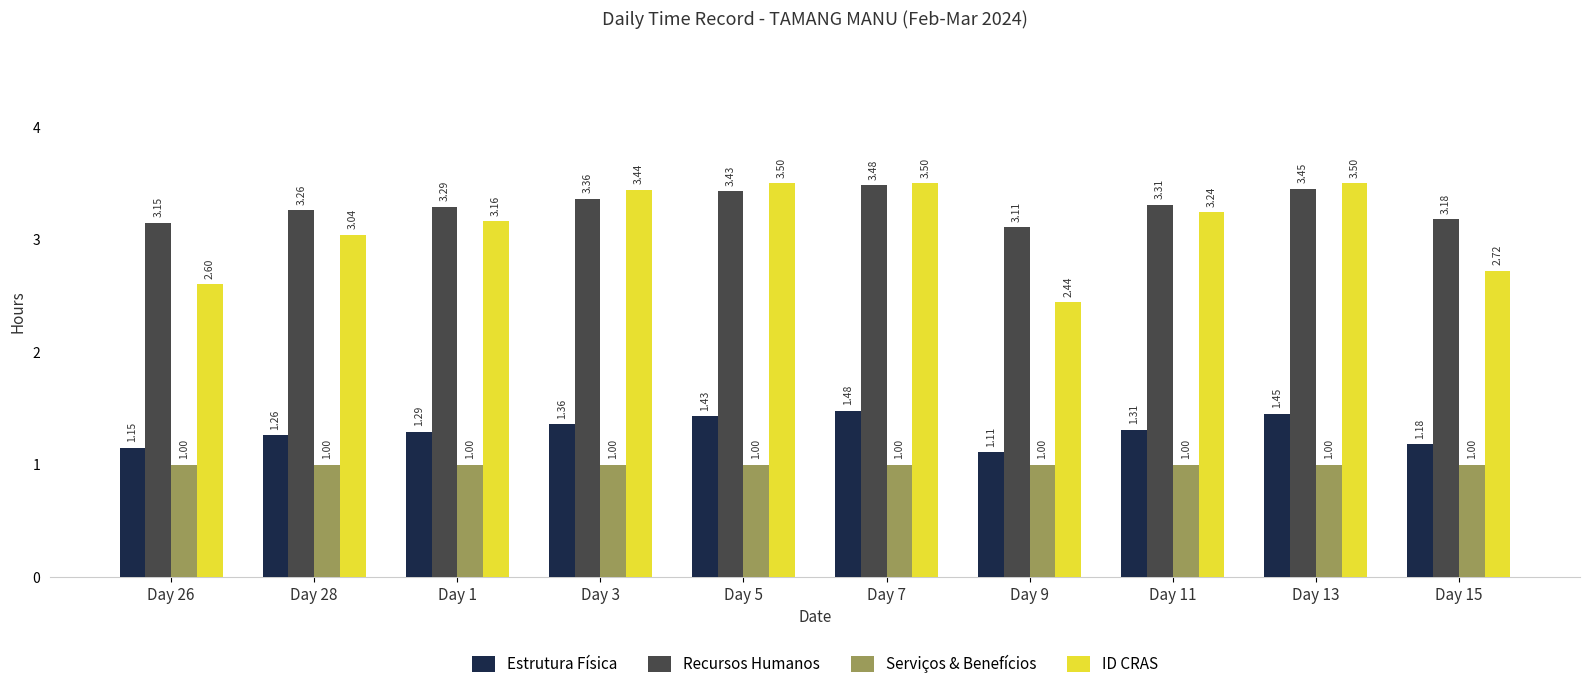

What is the total value across all series at Day 9?

7.7